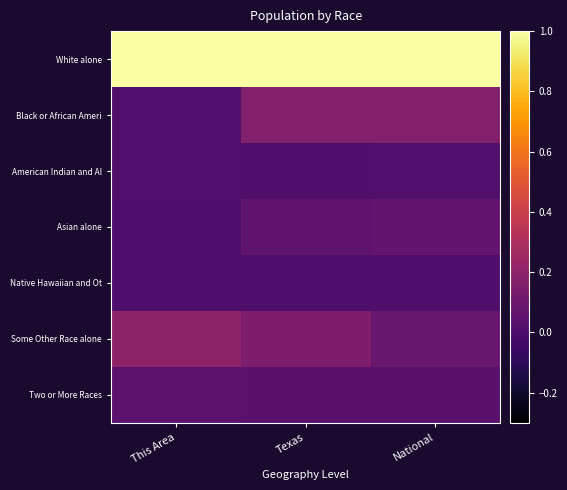

Reading left to right, transcribe all the data shown in this chart.

White alone: This Area=1.0	Texas=1.0	National=1.0
Black or African Ameri: This Area=0.0	Texas=0.2	National=0.2
American Indian and Al: This Area=0.0	Texas=0.0	National=0.0
Asian alone: This Area=0.0	Texas=0.1	National=0.1
Native Hawaiian and Ot: This Area=0.0	Texas=0.0	National=0.0
Some Other Race alone: This Area=0.2	Texas=0.1	National=0.1
Two or More Races: This Area=0.0	Texas=0.0	National=0.0